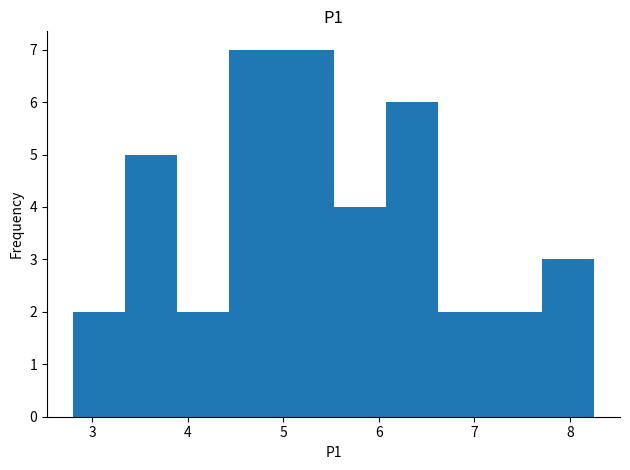

Reading left to right, list every bar in this chart as the range it spans on the x-axis followed by its height. Neither the bar edges nor the heights are printed on the chart, so give them approximately, as read against the axes.

2.8 to 3.3: 2
3.3 to 3.9: 5
3.9 to 4.4: 2
4.4 to 5.0: 7
5.0 to 5.5: 7
5.5 to 6.1: 4
6.1 to 6.6: 6
6.6 to 7.2: 2
7.2 to 7.7: 2
7.7 to 8.3: 3